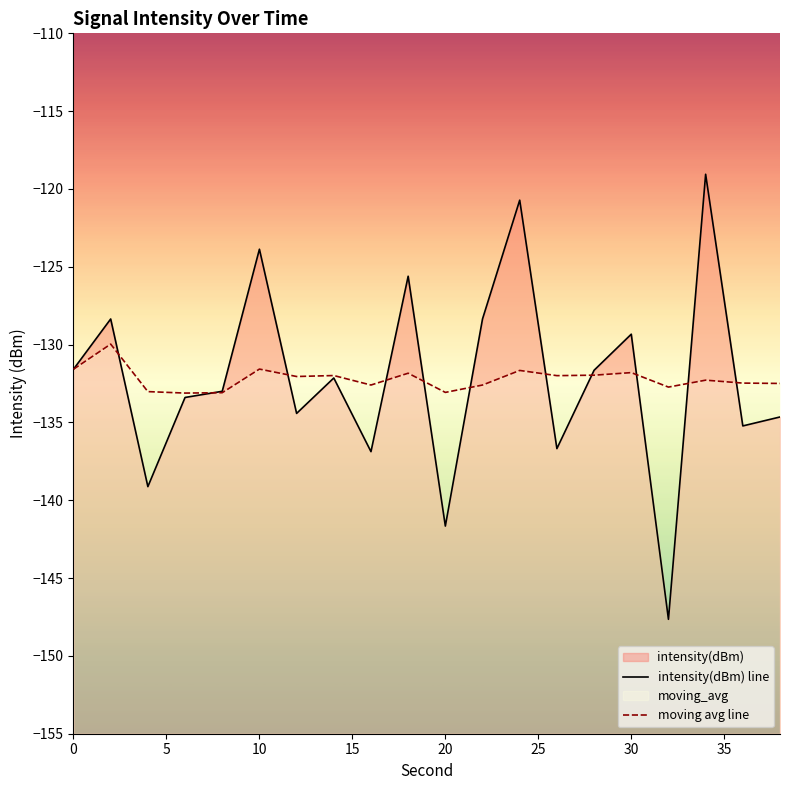

What is the average value of the intensity(dBm) line series?

-132.2